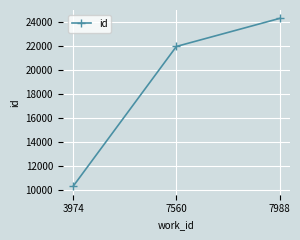

What is the minimum value shown in the chart?

10315